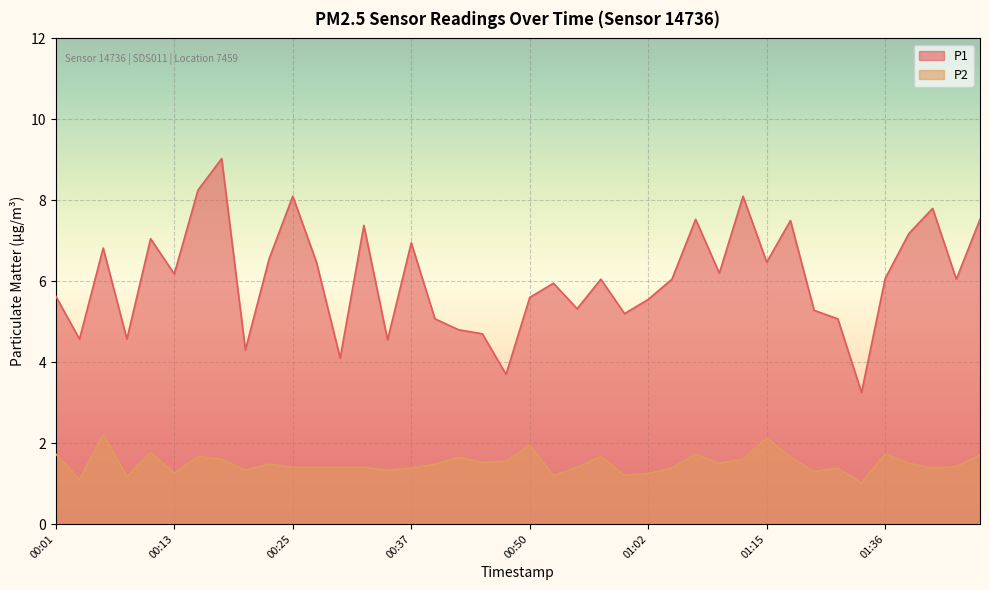

What is the difference between the maximum and minimum values in the P1 series?

5.8